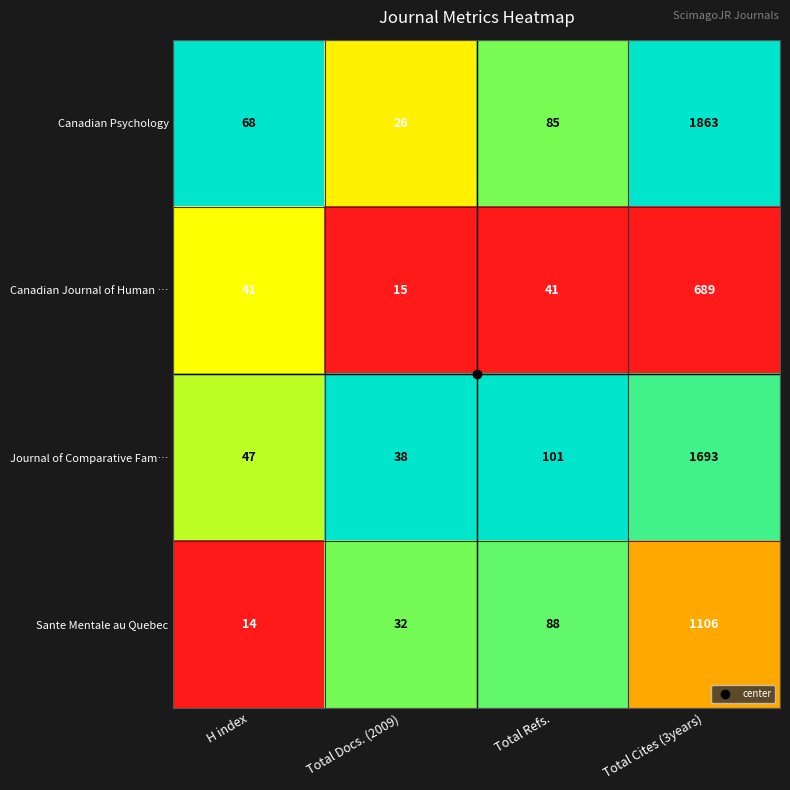

Which series has the largest range (max minus min)?

Canadian Psychology